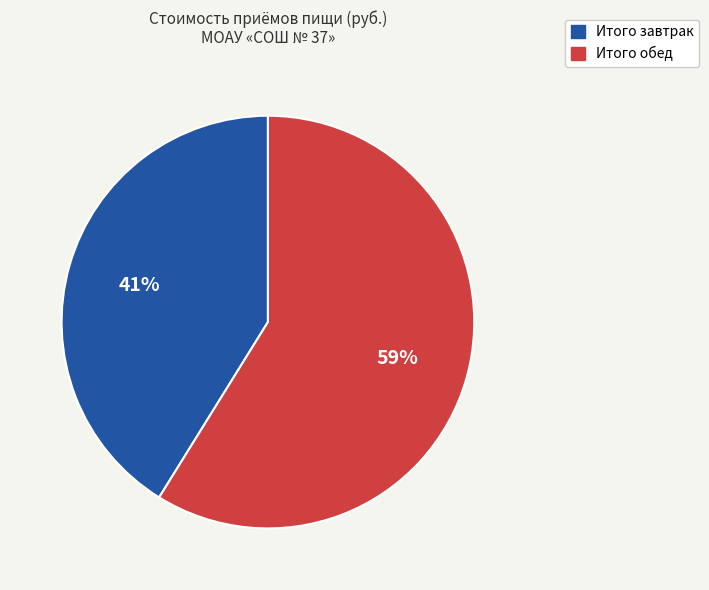

What is the ratio of the value at Итого обед to the value at Итого завтрак?

1.4